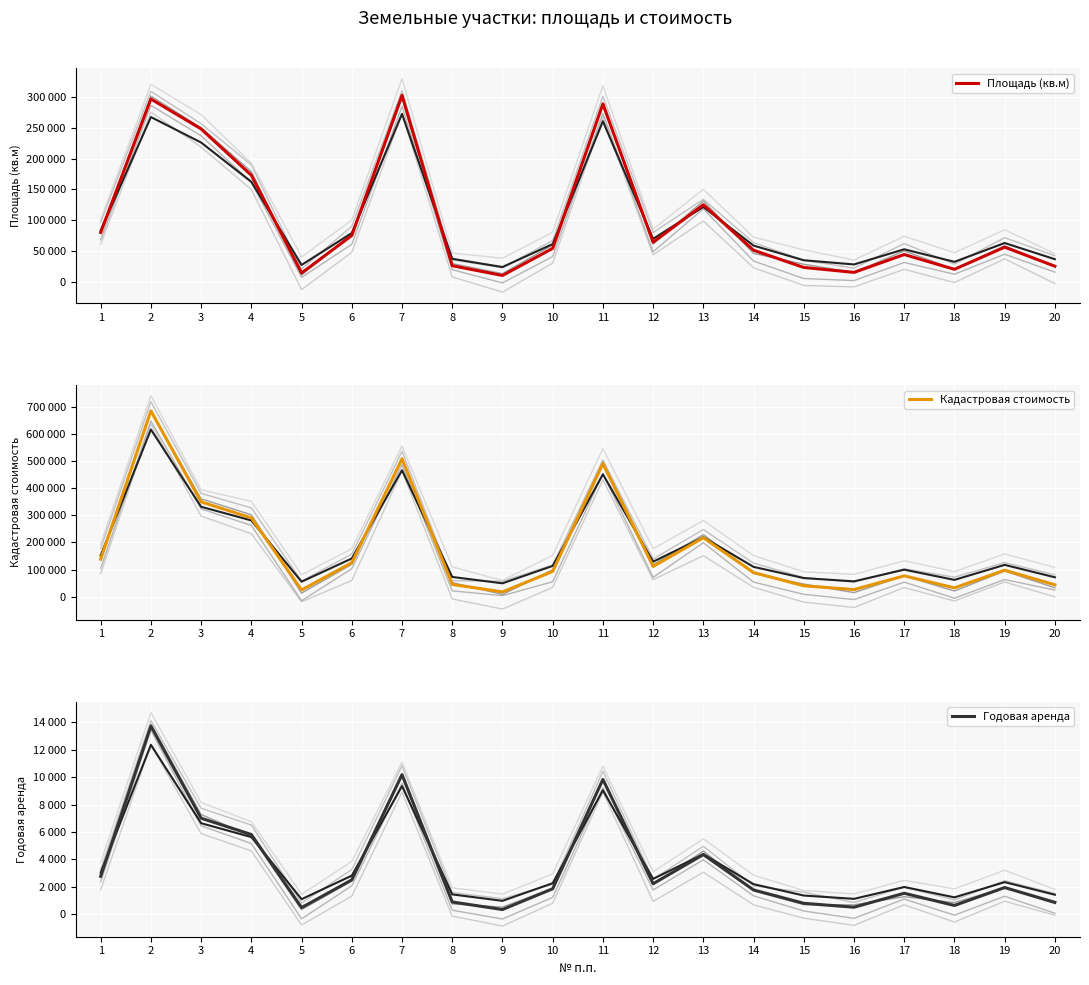

Reading right to left, list all the values displayed in this chart.

Площадь (кв.м): 25000	56000	20000	44000	15000	23000	51000	125000	64000	289000	54000	10000	25800	303000	75000	14000	173000	248257	297000	80000
Кадастровая стоимость: 43500	97440	32200	76560	25800	40020	88740	217500	111360	491300	92880	17300	44892	509040	125250	24360	290640	350042	686070	138400
Годовая аренда: 870	1949	644	1531	516	800	1775	4350	2227	9826	1858	346	898	10181	2505	487	5813	7001	13721	2768